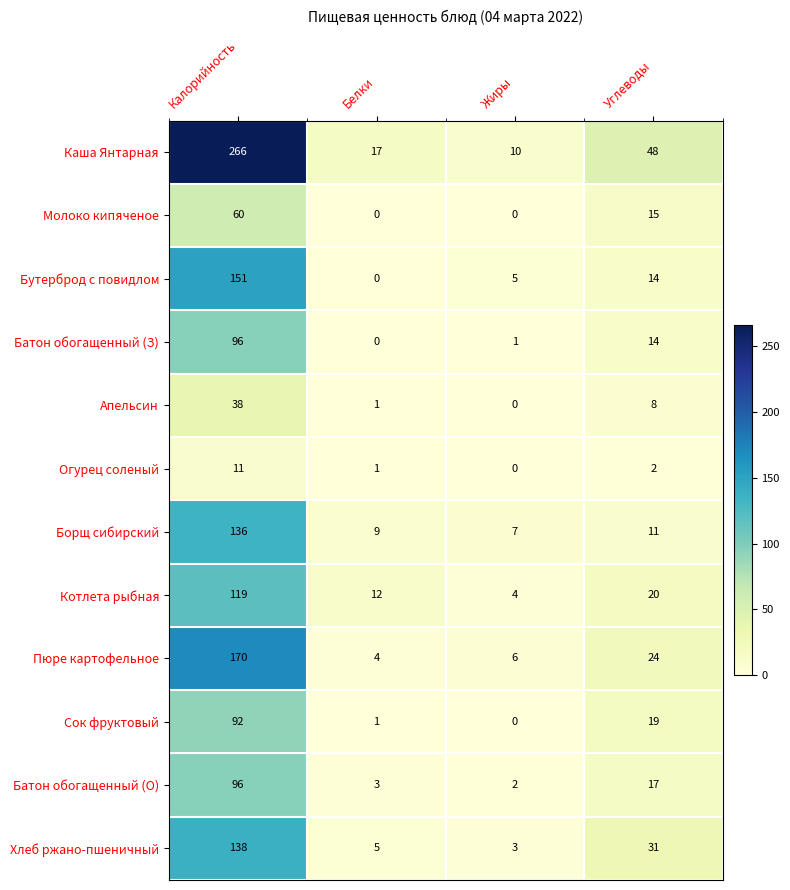

At which category is the sum across all series the highest?

Калорийность